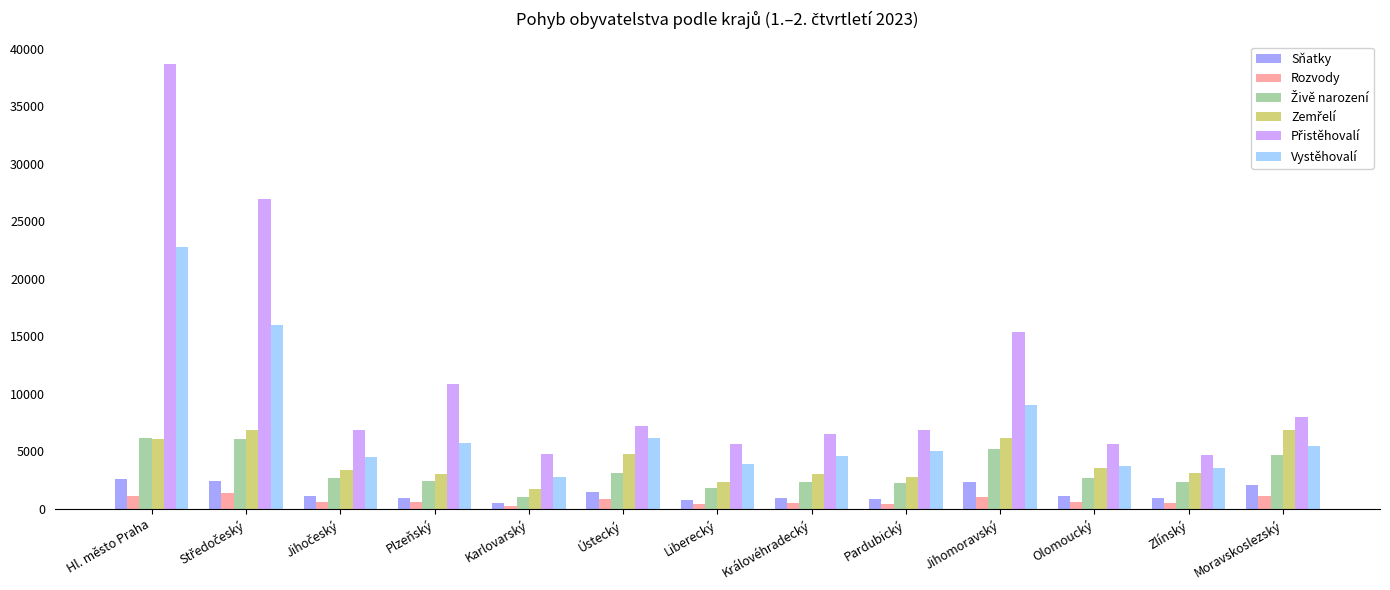

What is the average value of the Sňatky series?

1406